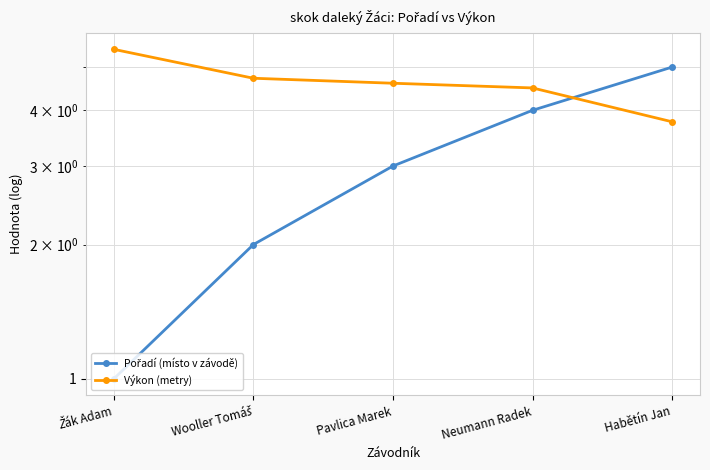

Rank the series by their average value, from lowest to highest.

Pořadí (místo v závodě), Výkon (metry)